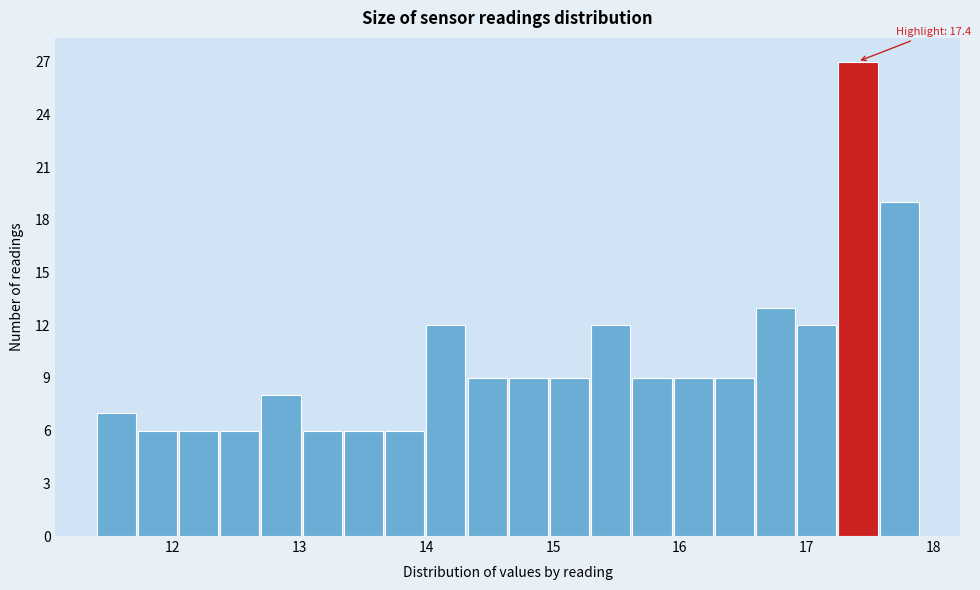

Around what value on the x-axis is the tallest bar? Give the approximate position of its centre, as read against the axis.

17.4